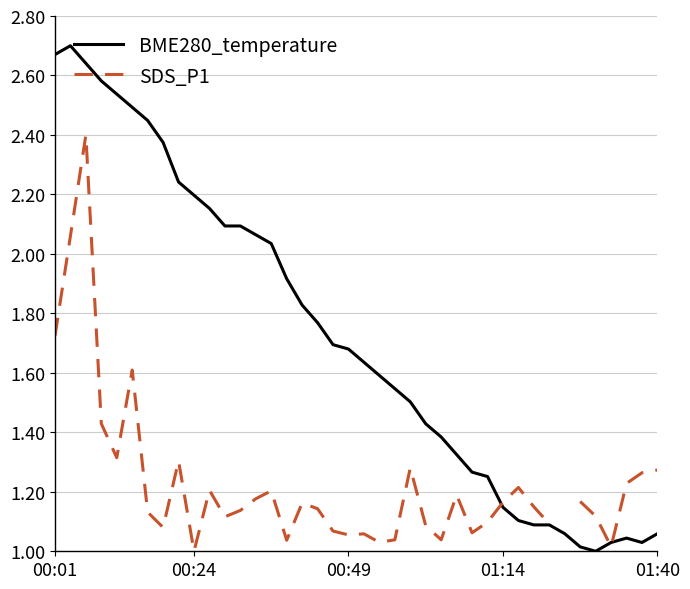

What is the value of the SDS_P1 point at the 16th from the left?

1.0